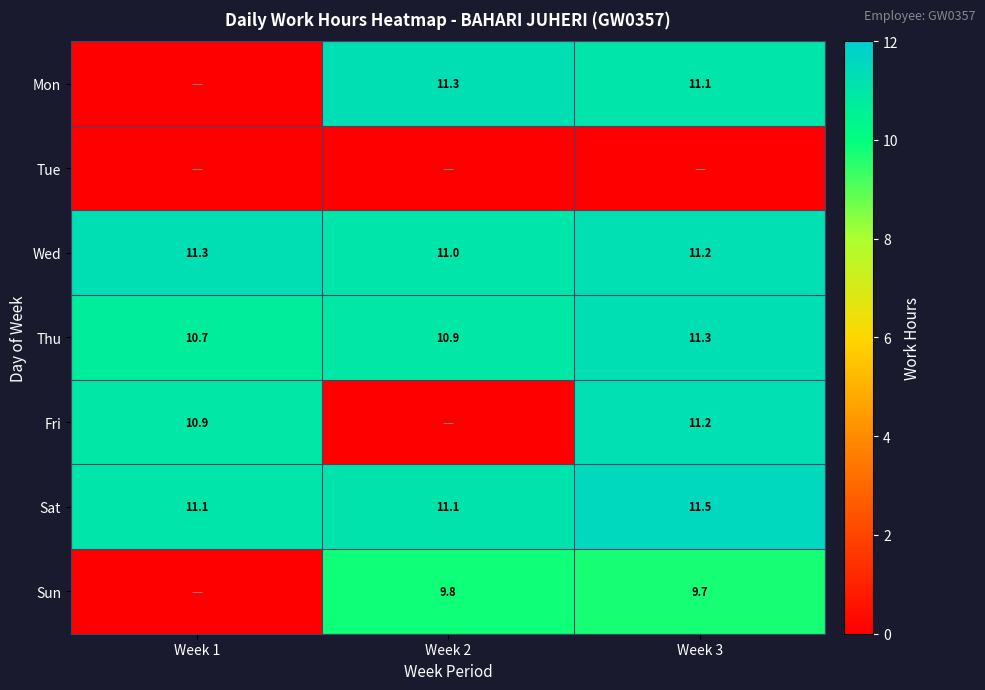

Which has a higher value, Week 1 or Week 3?

Week 3